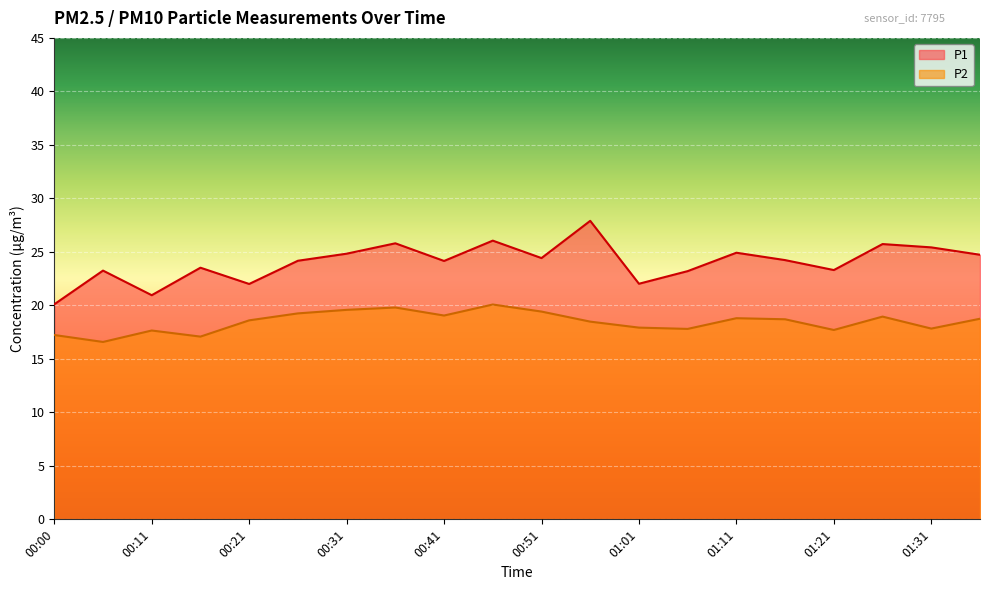

What is the label of the 7th point from the left?

00:31